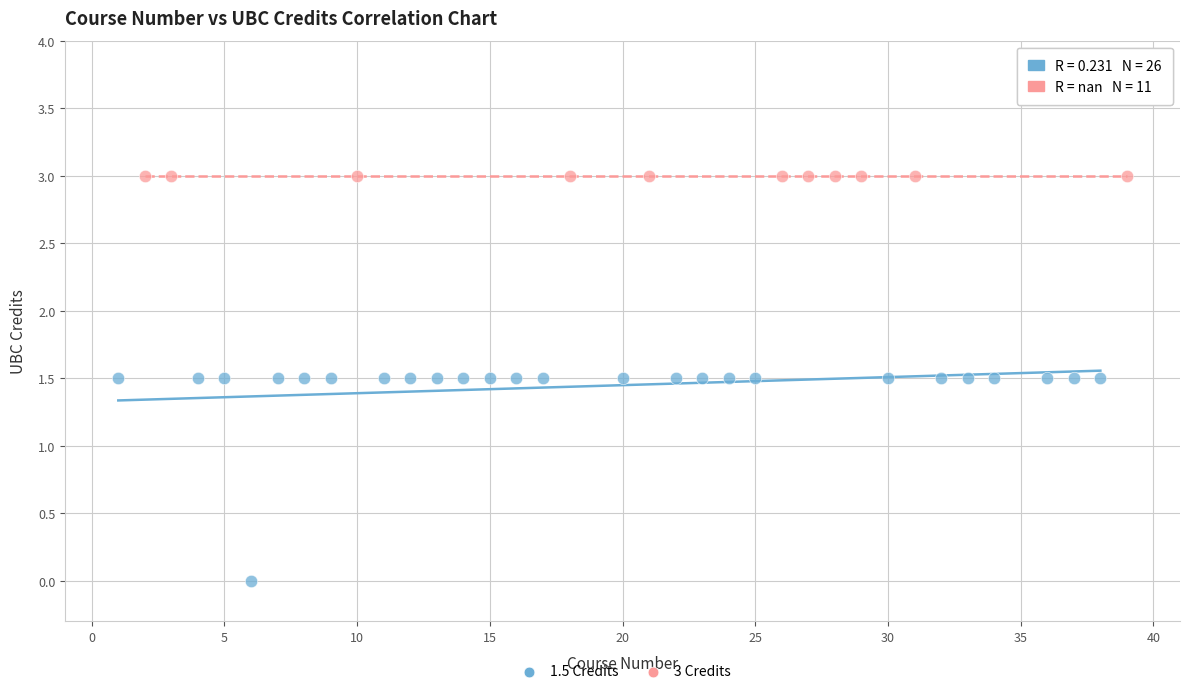

Which series reaches the minimum Y coordinate?

1.5 Credits